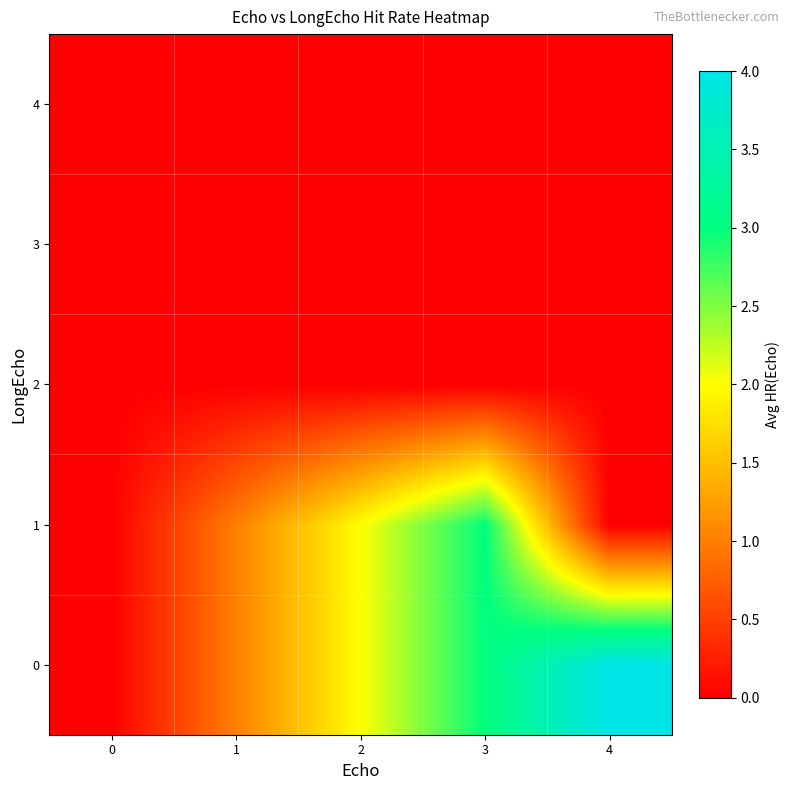

At which category is the sum across all series the highest?

3